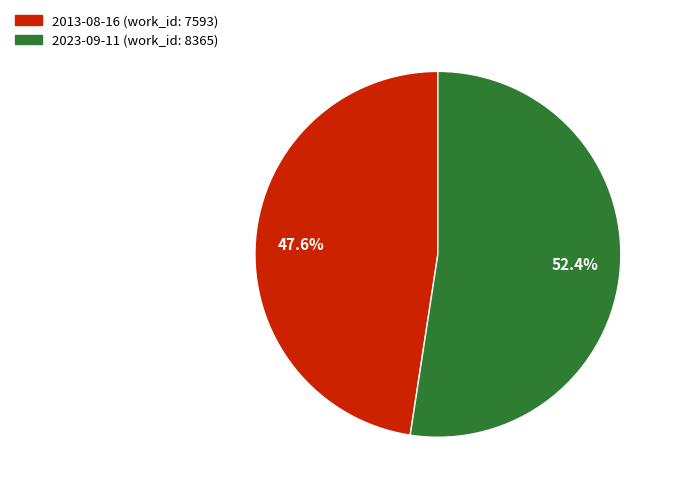

How many slices are in this pie chart?

2